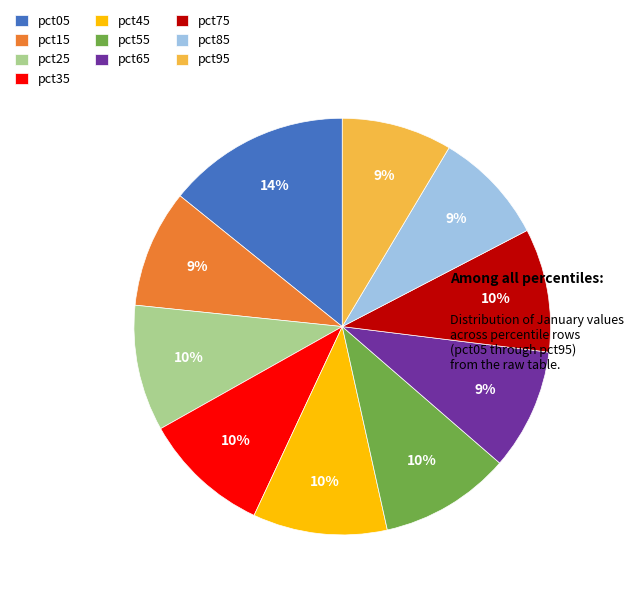

Combined, do pct75 and pct15 account for over 50%?

No